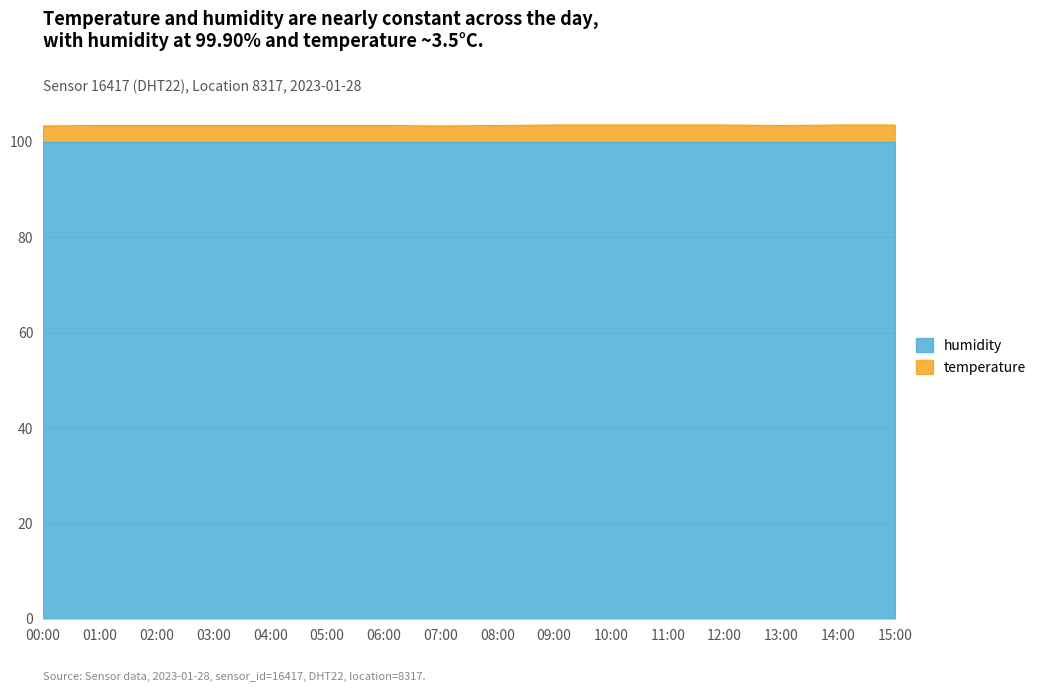

List the labels in order of value, smallest first.

00:00, 07:00, 01:00, 02:00, 03:00, 04:00, 05:00, 06:00, 08:00, 13:00, 09:00, 10:00, 11:00, 12:00, 14:00, 15:00